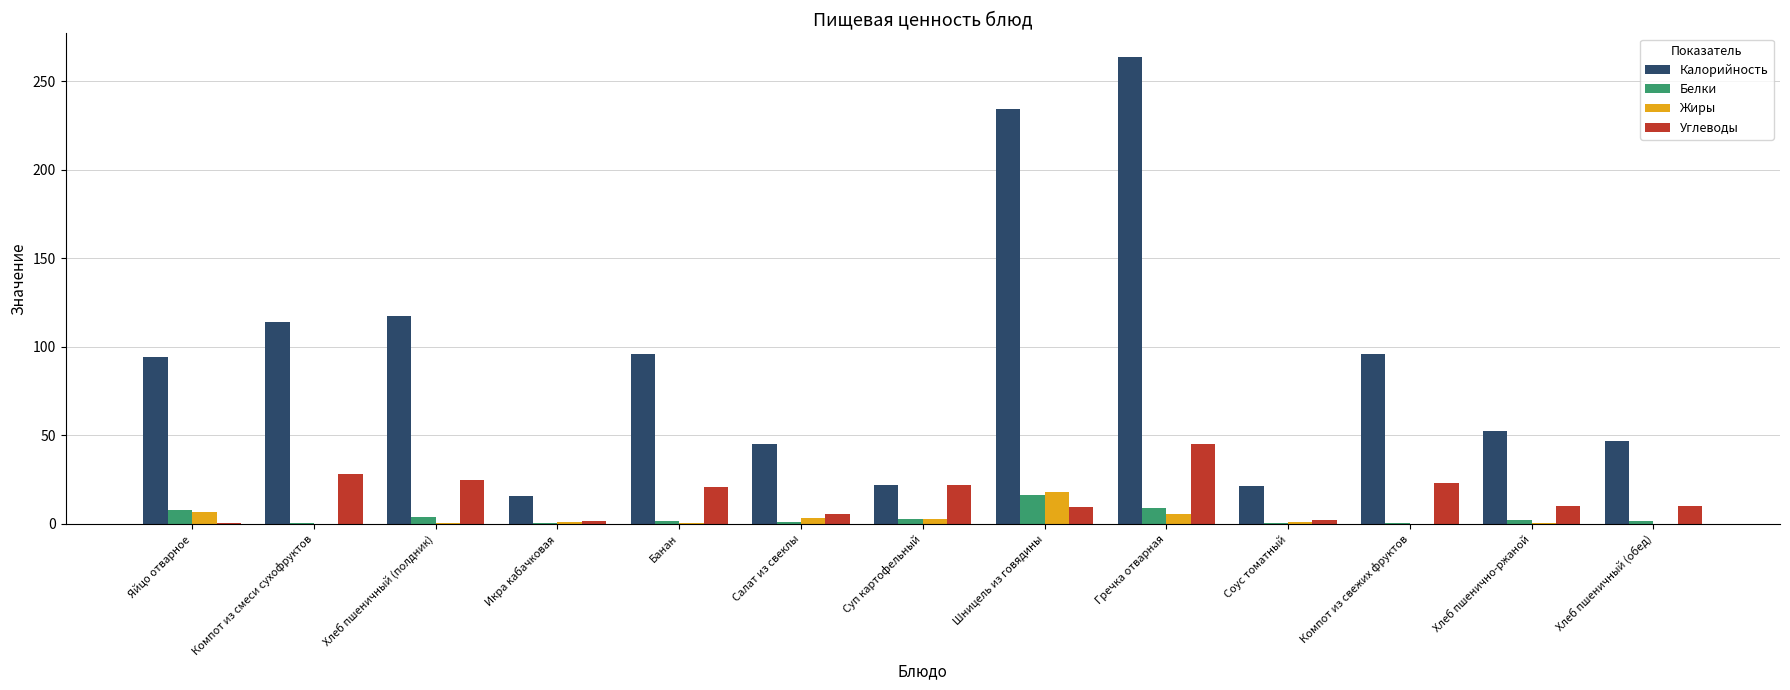

Is the value of Калорийность at Банан greater than the value of Белки at Суп картофельный?

Yes